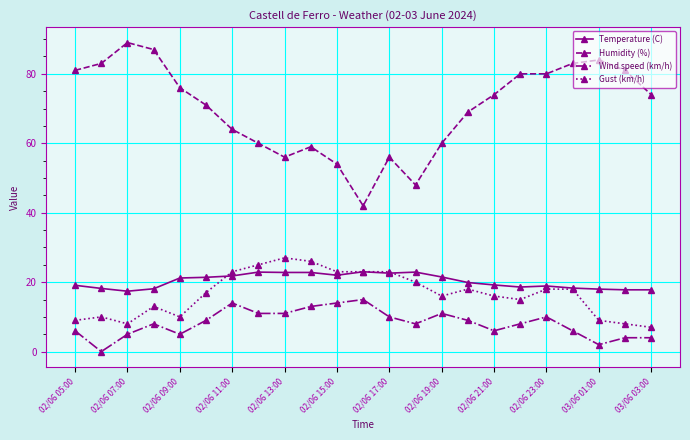

True or false: Wind speed (km/h) and Temperature (C) intersect in this chart.

False